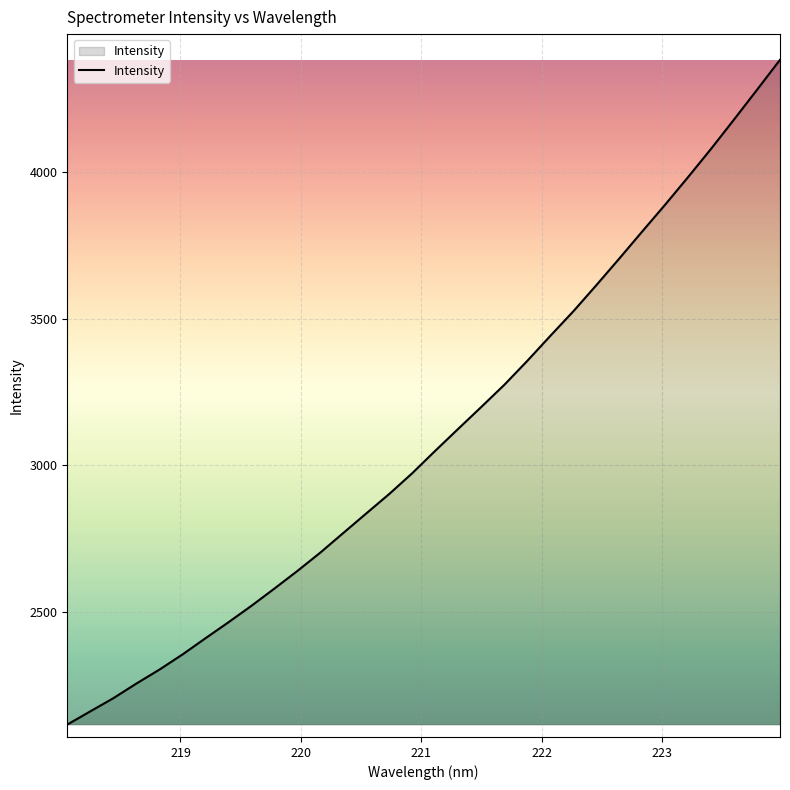

How many categories are shown in the chart?

32